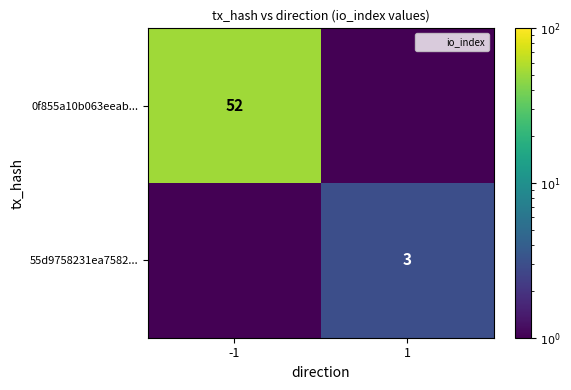

Which series has the largest total across all categories?

0f855a10b063eeab...